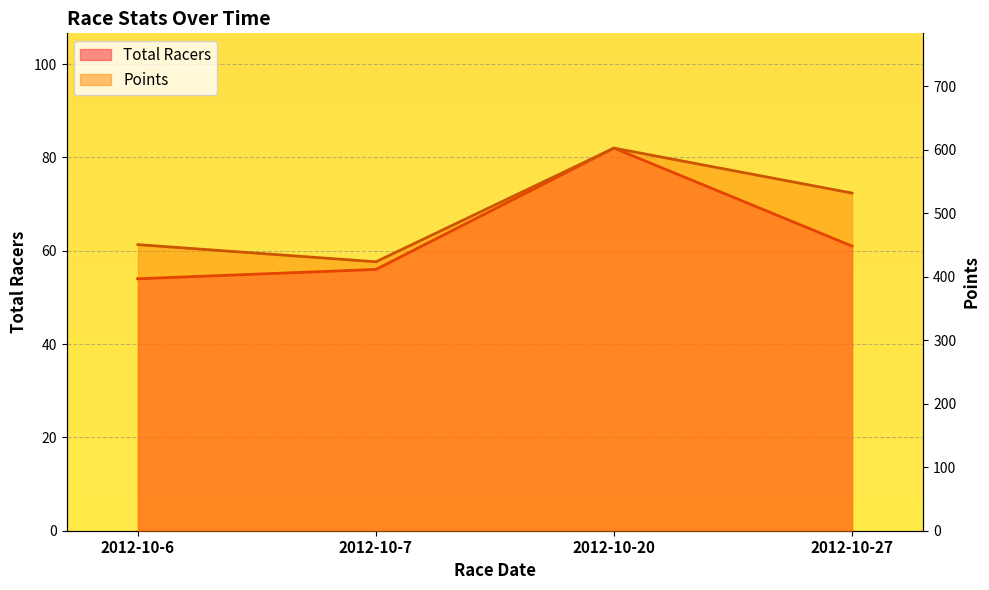

True or false: Total Racers and Points intersect in this chart.

False